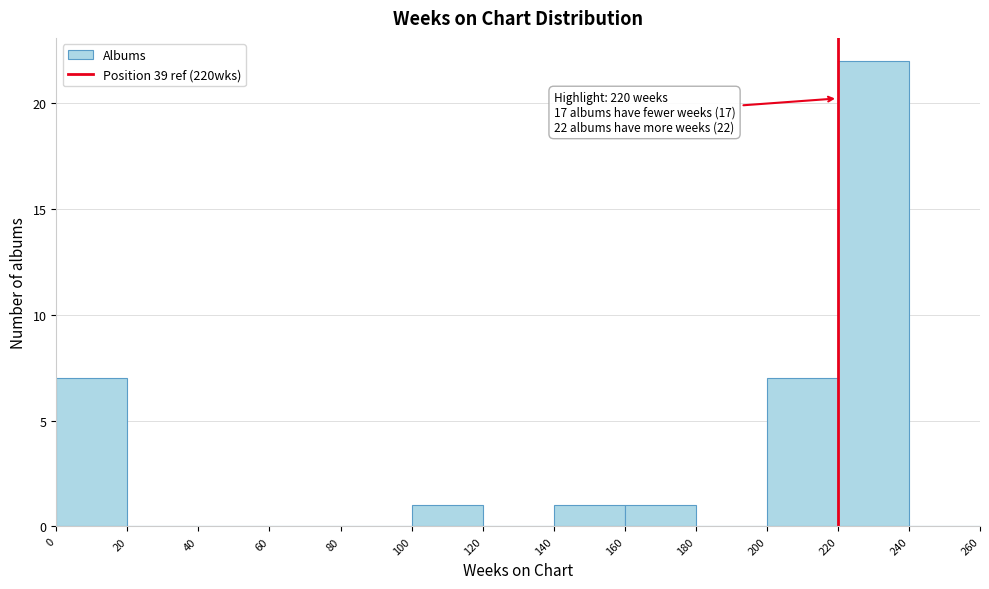

Over which range of the x-axis is the bar tallest?

220 to 240